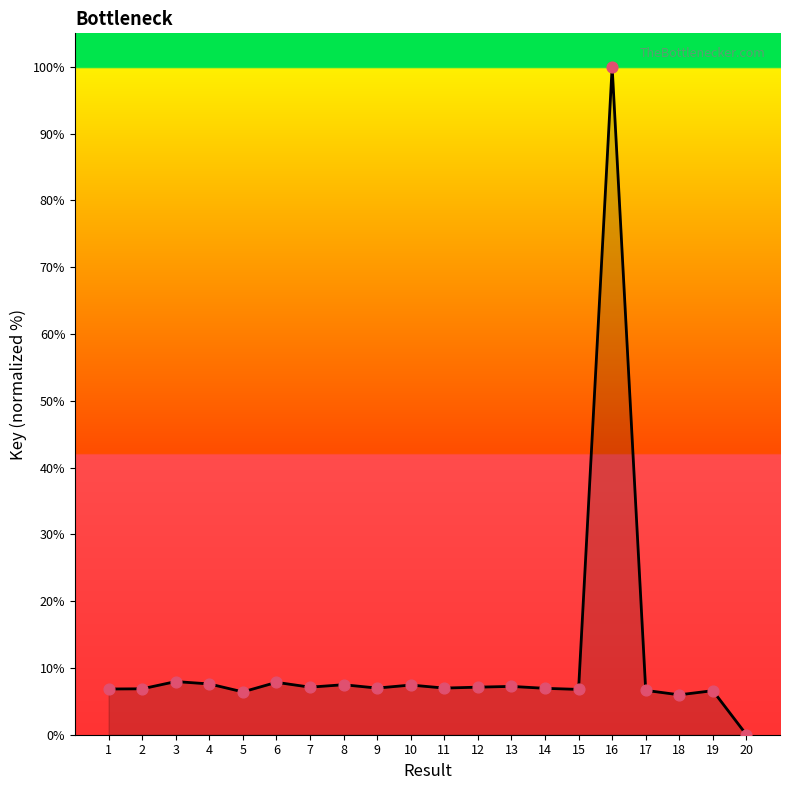

Approximately how many times larger is the value at 4 compared to 9?

1.1